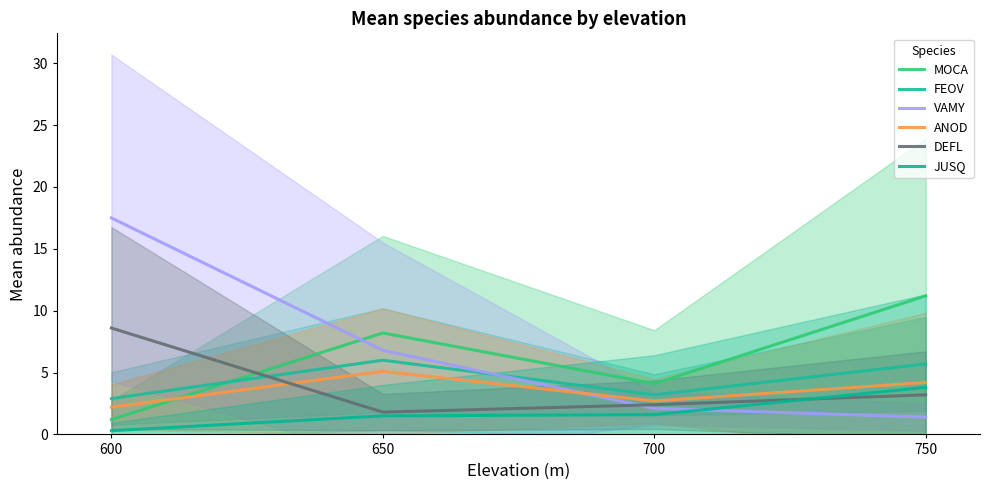

How many intersections are there between VAMY and DEFL?

1